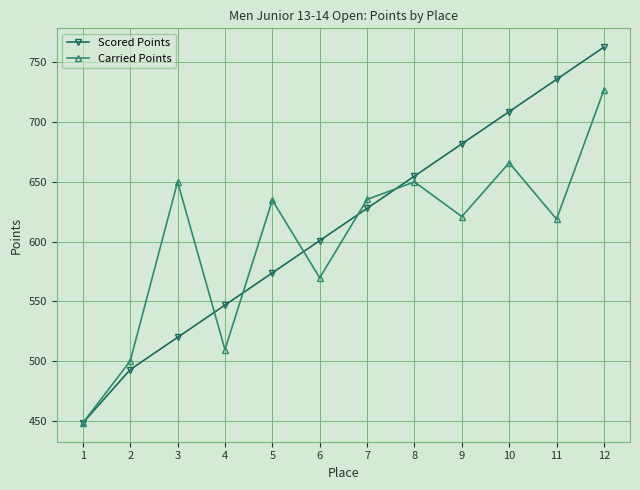

How many categories are shown in the chart?

12